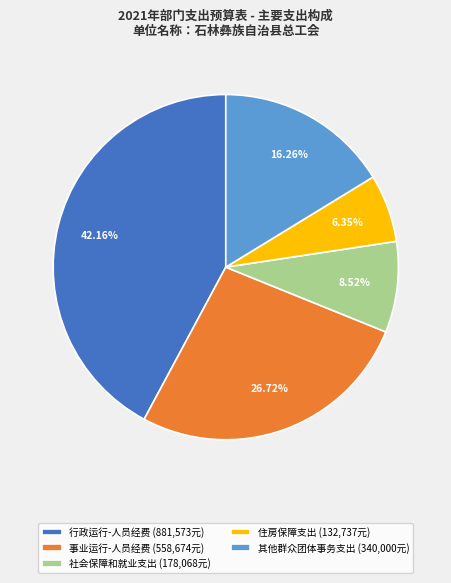

To the nearest percent, what is the difference between the largest and smallest slice percentages?

36%